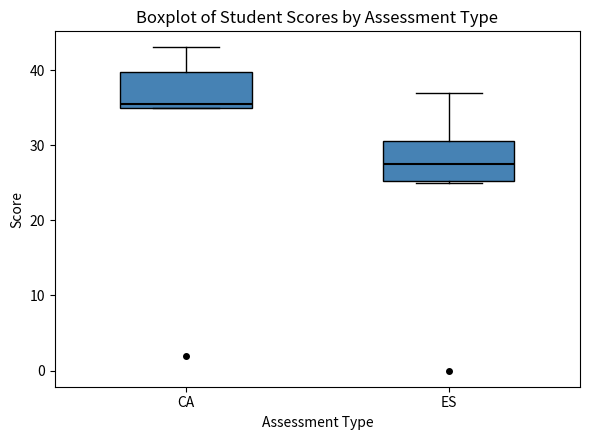

Where does the median line of the box for ES sit on the y-axis? The values are not printed on the chart, so give them approximately, as read against the axis.

28